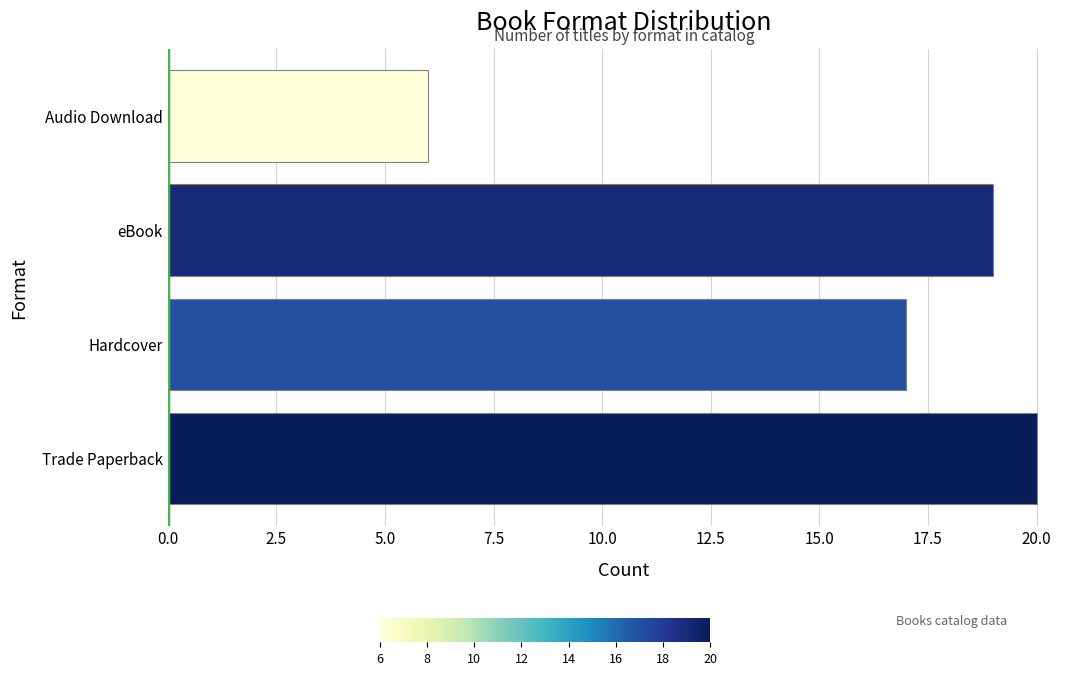

Reading top to bottom, what are all the values shown in this chart?

6	19	17	20